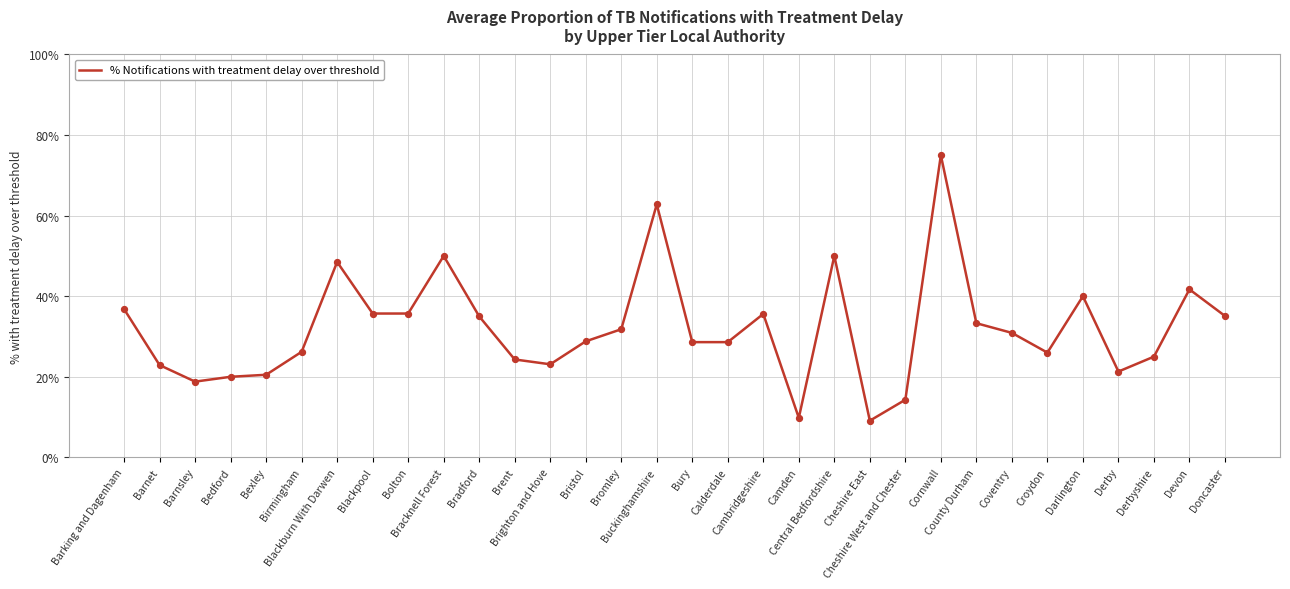

What is the change in value from Barnsley to Brent?

+5.5